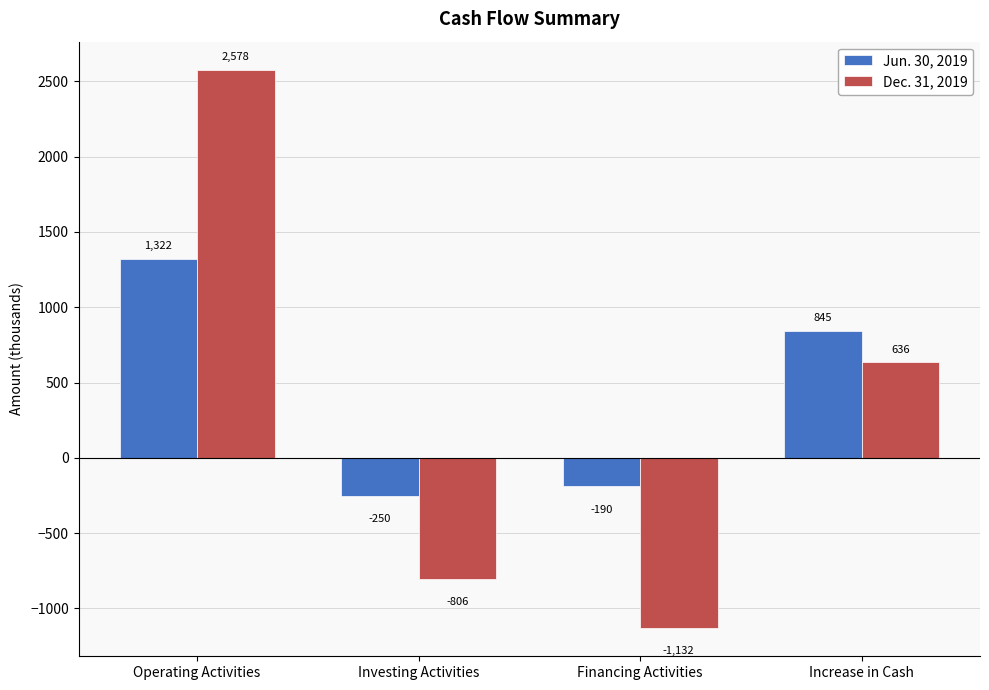

What is the lowest value of the Jun. 30, 2019 series?

-250